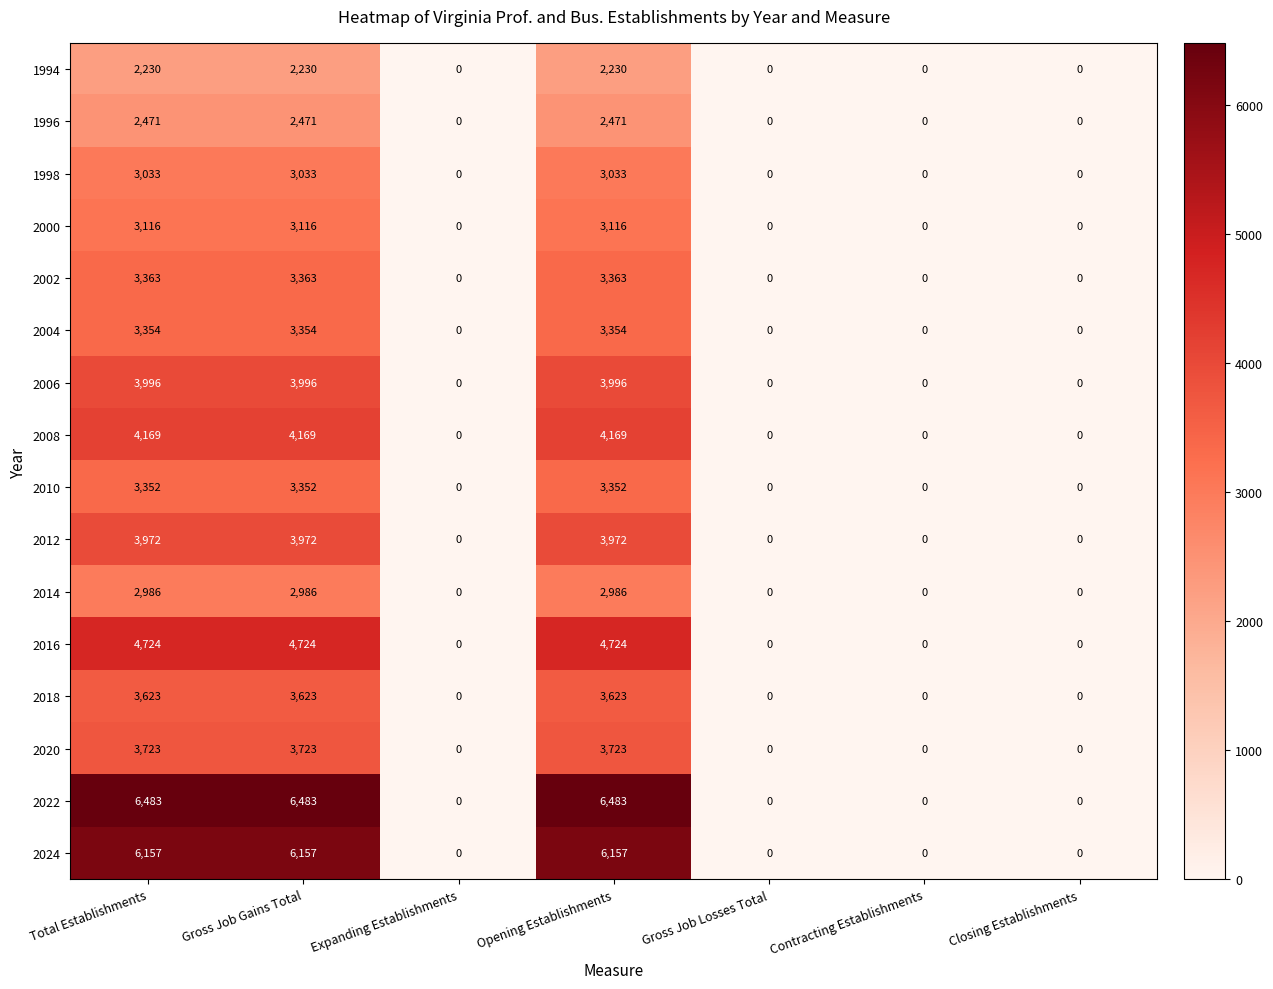

What is the maximum value shown in the chart?

6483